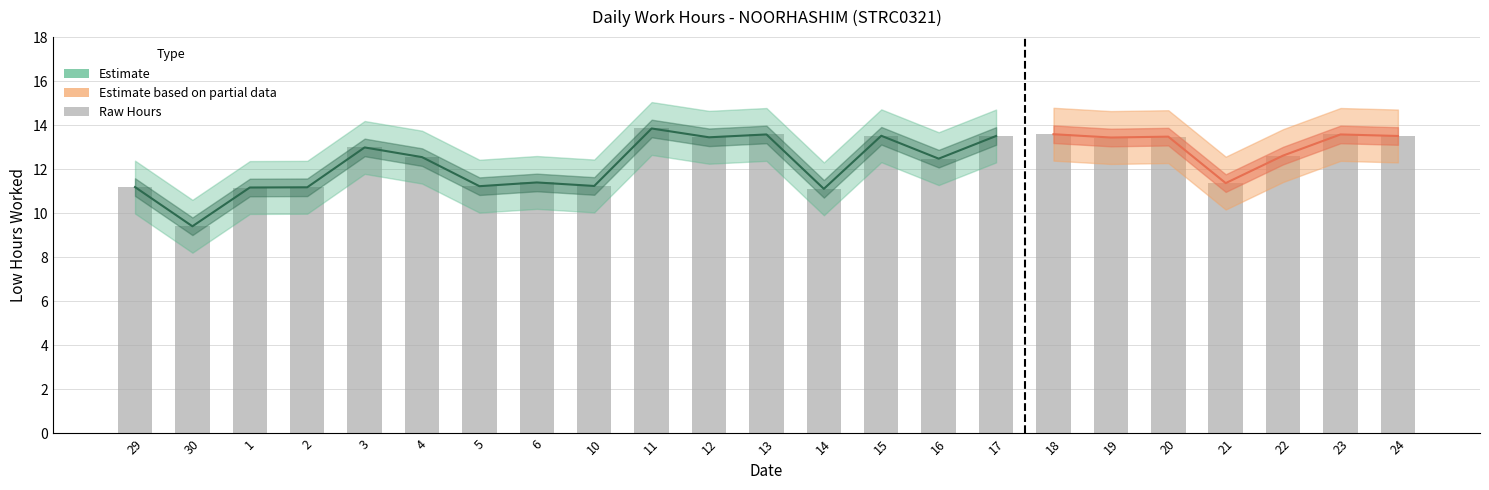

Between 1 and 19, which is larger?

19